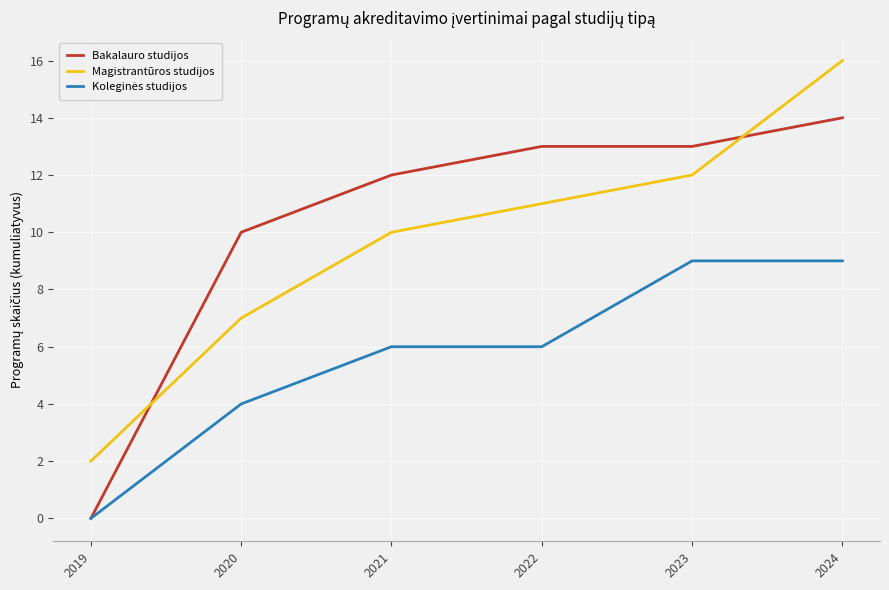

Rank the categories by Magistrantūros studijos value from lowest to highest.

2019, 2020, 2021, 2022, 2023, 2024